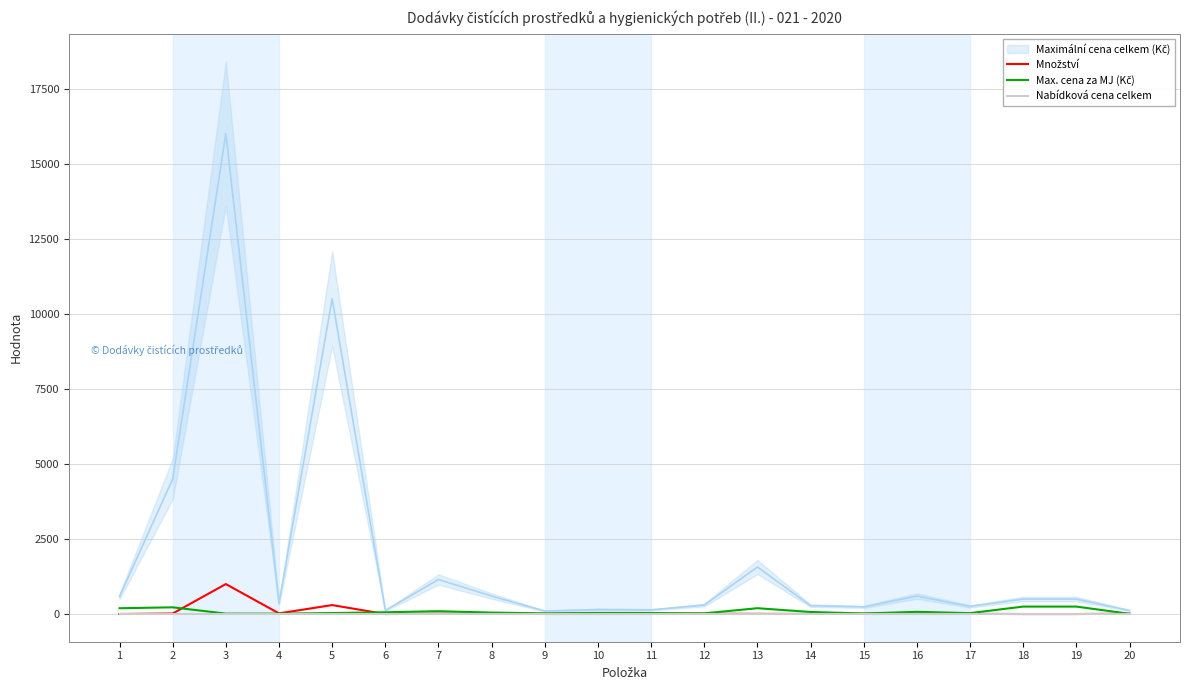

Where is Nabídková cena celkem nearest to the value 0?

1